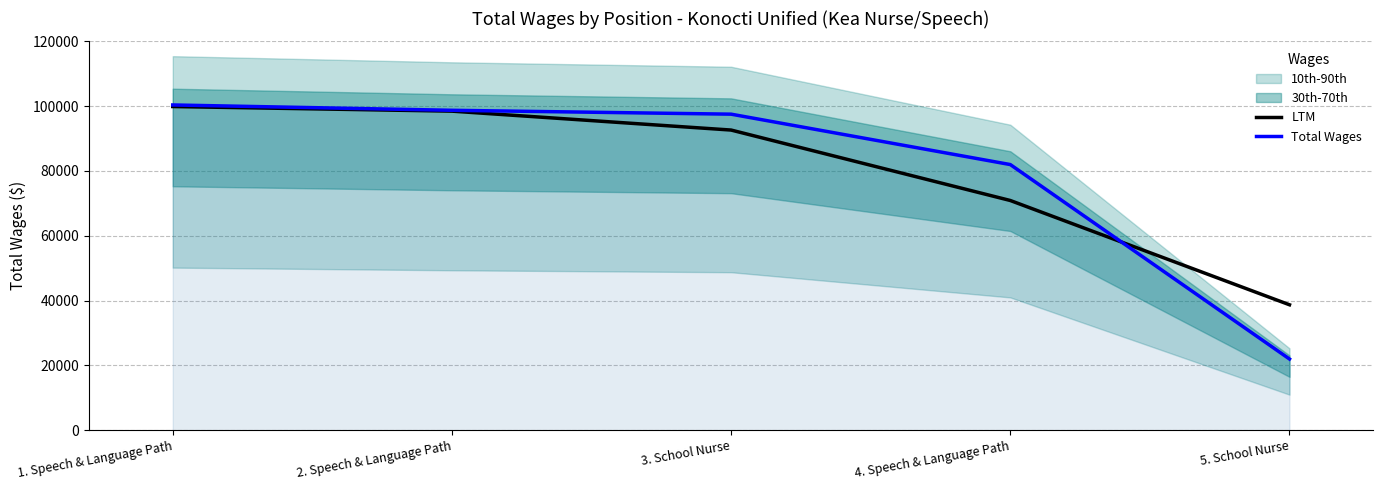

What is the difference between the maximum and minimum values in the LTM series?

61169.9